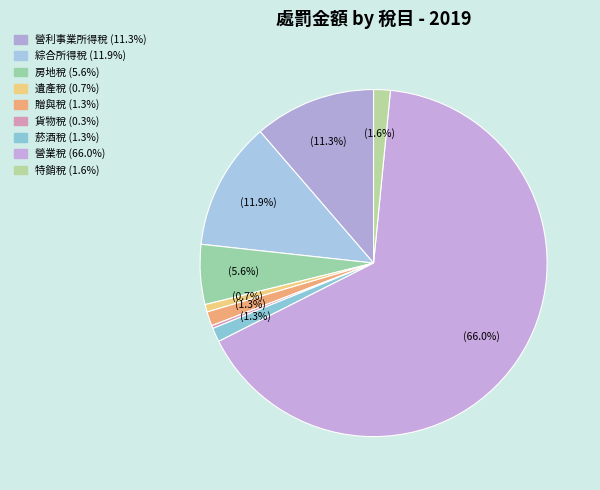

How many segments does this pie chart have?

9